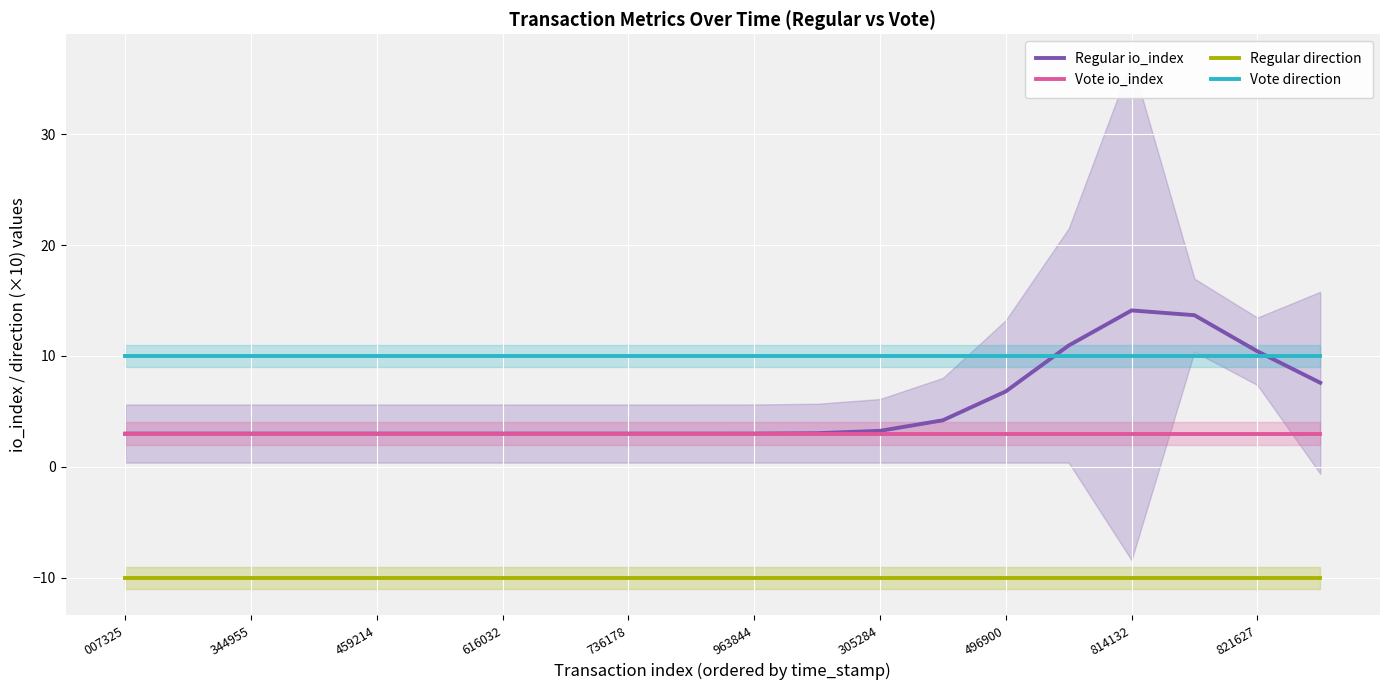

How many values in the Regular io_index series exceed 3?

10